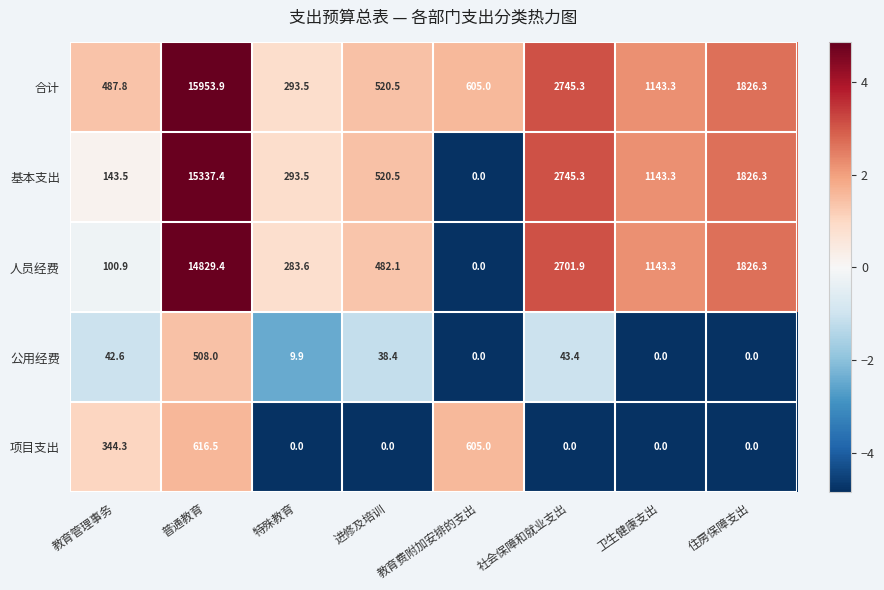

Which label corresponds to the largest value in the chart?

普通教育